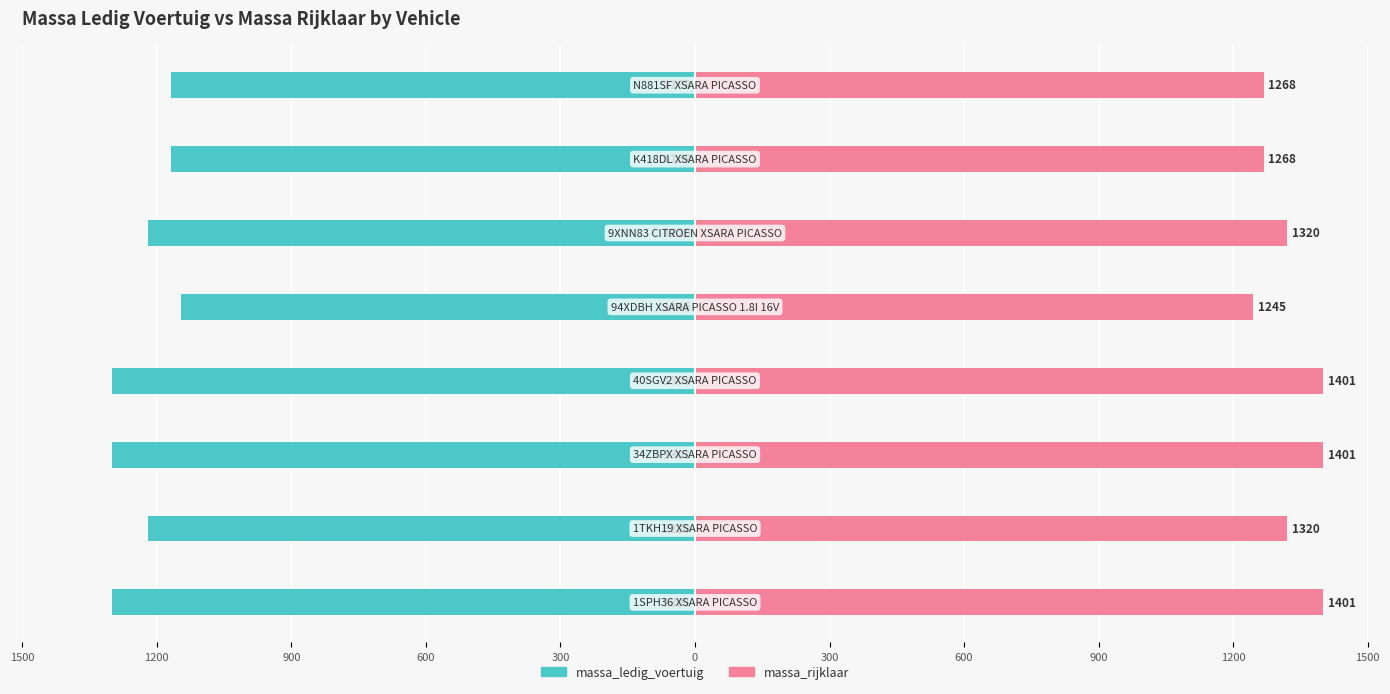

What is the highest value of the massa_ledig_voertuig series?

-1145